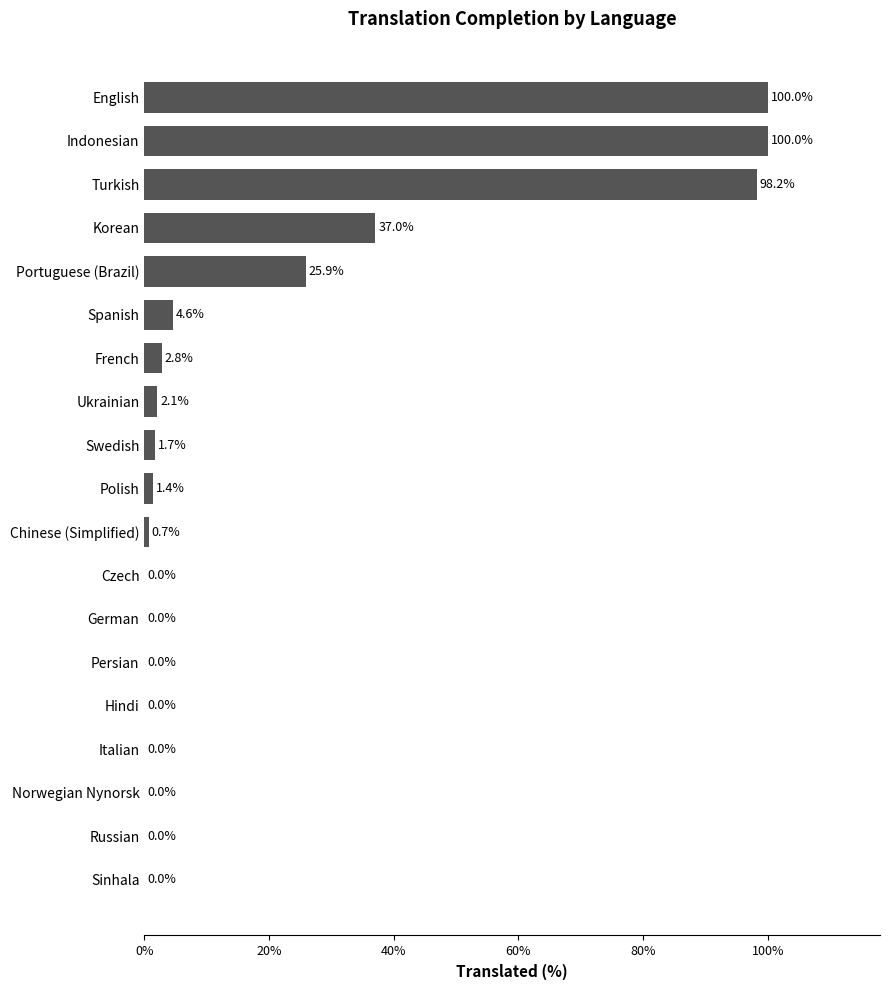

The value at English is 100.0. True or false?

True